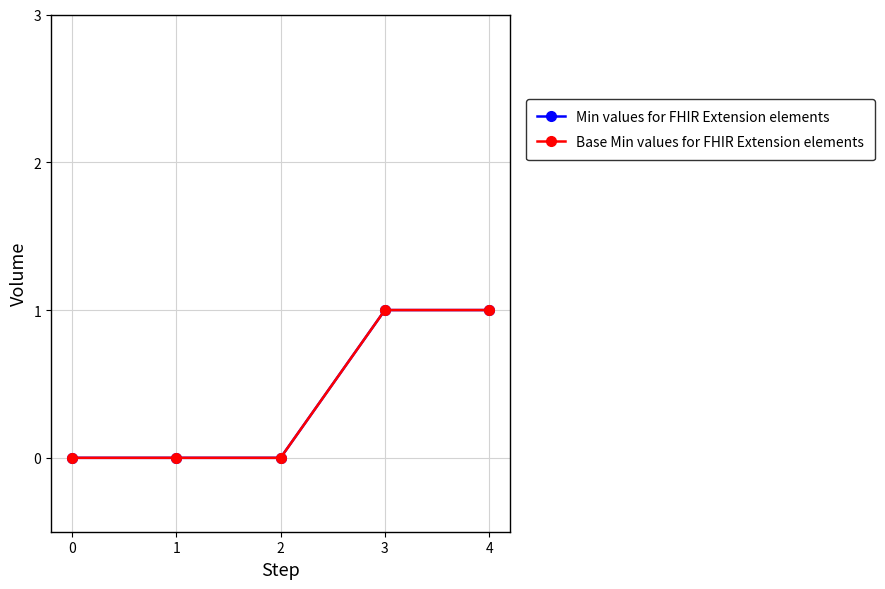

What is the difference between the maximum and minimum values in the Min values for FHIR Extension elements series?

1